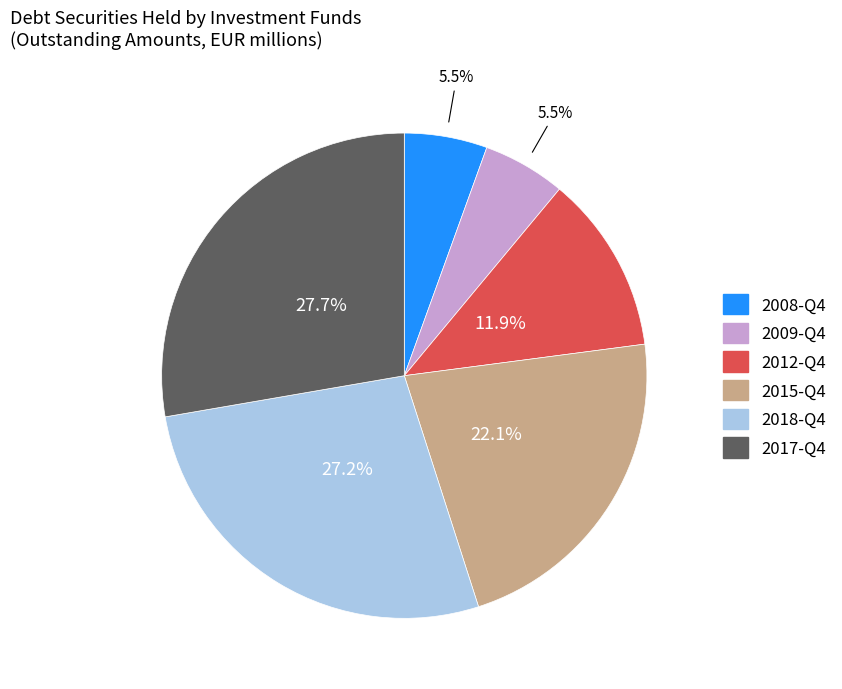

Is there a majority slice in this chart?

No